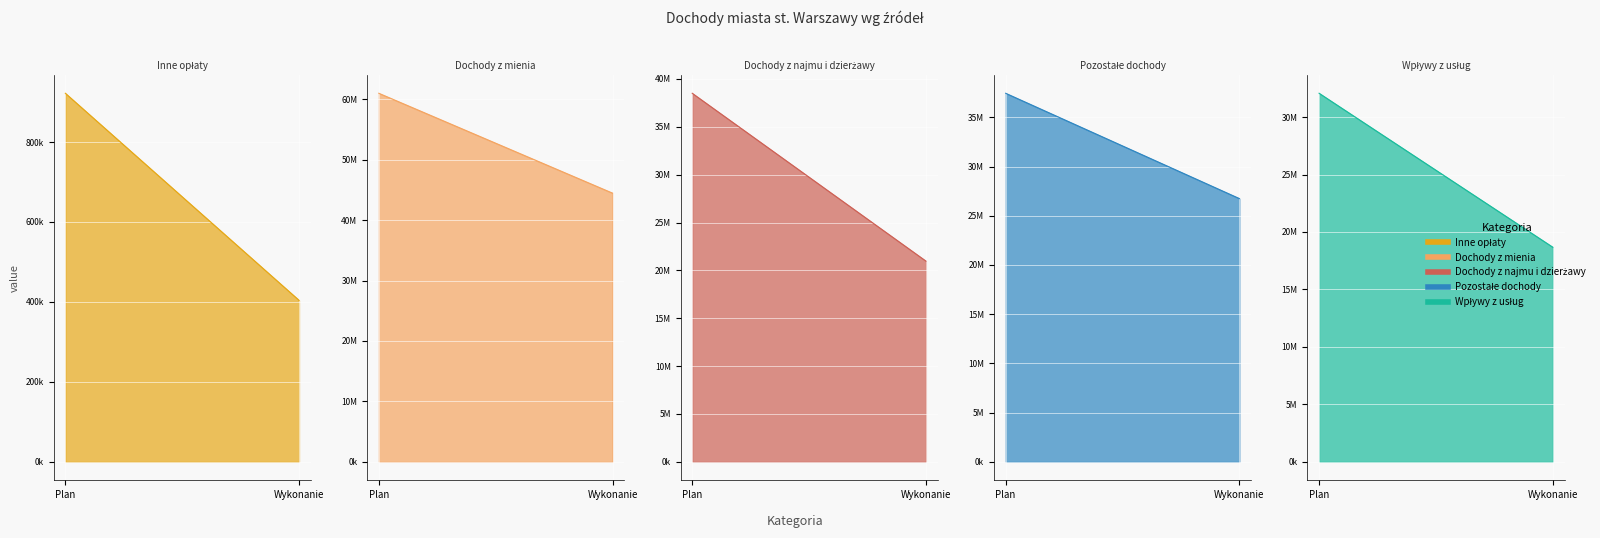

Is it true that Inne opłaty equals 403933.4 at Wykonanie?

True